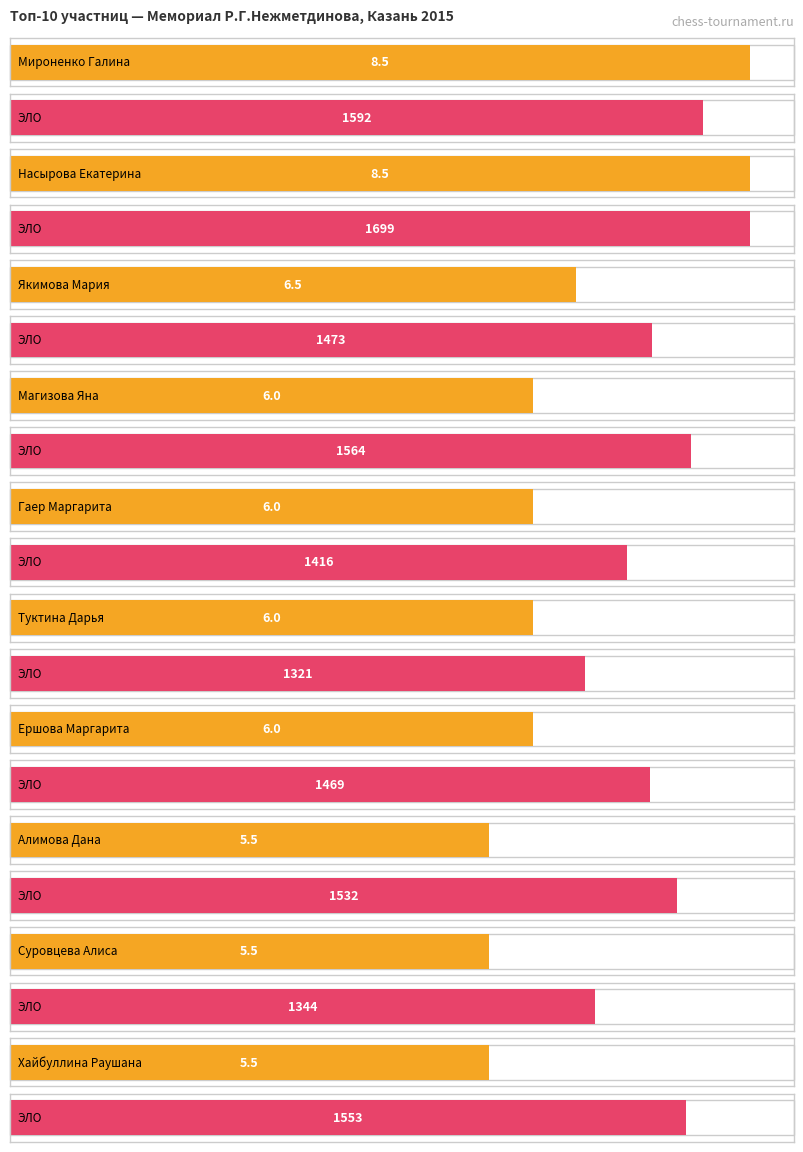

What is the maximum value for Очки?

8.5